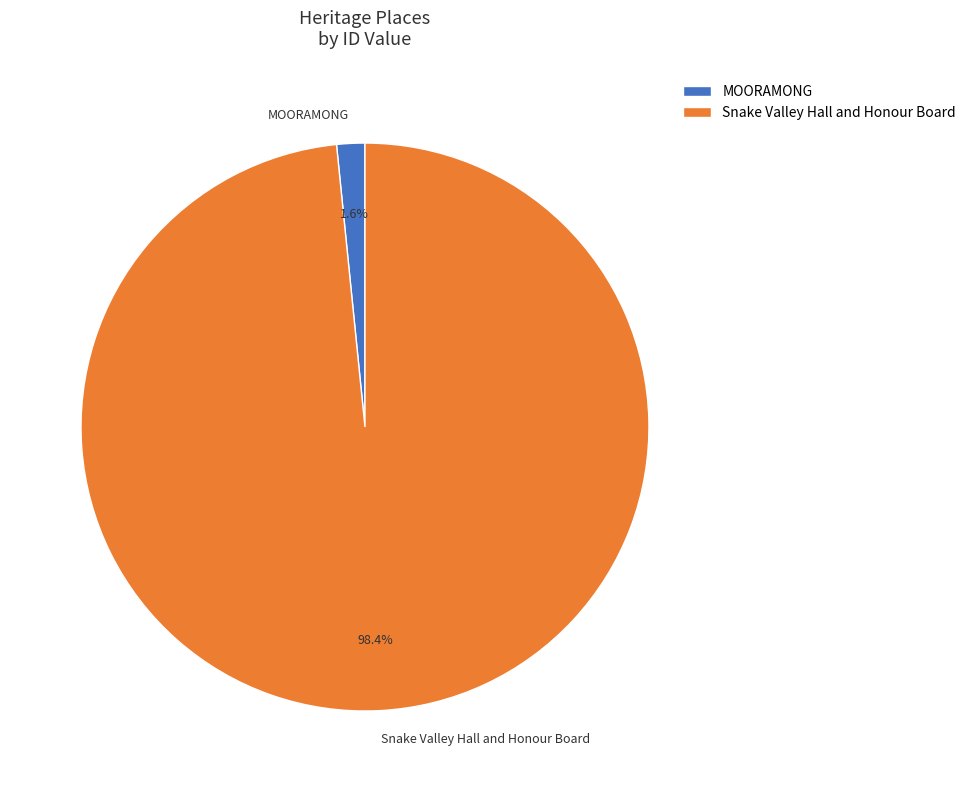

What percentage is the MOORAMONG slice, to the nearest percent?

2%